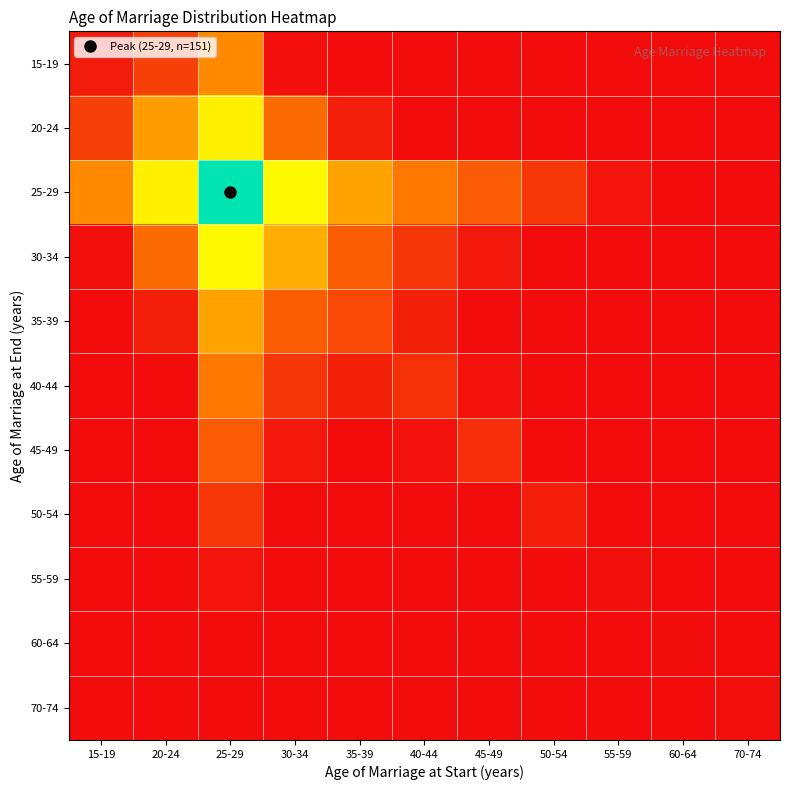

Reading left to right, what are all the values shown in this chart?

15-19: 15-19=0.0	20-24=0.1	25-29=0.4	30-34=0.0	35-39=0.0	40-44=0.0	45-49=0.0	50-54=0.0	55-59=0.0	60-64=0.0	70-74=0.0
20-24: 15-19=0.1	20-24=0.4	25-29=0.6	30-34=0.3	35-39=0.1	40-44=0.0	45-49=0.0	50-54=0.0	55-59=0.0	60-64=0.0	70-74=0.0
25-29: 15-19=0.4	20-24=0.6	25-29=1.0	30-34=0.6	35-39=0.4	40-44=0.3	45-49=0.2	50-54=0.1	55-59=0.0	60-64=0.0	70-74=0.0
30-34: 15-19=0.0	20-24=0.3	25-29=0.6	30-34=0.5	35-39=0.2	40-44=0.1	45-49=0.0	50-54=0.0	55-59=0.0	60-64=0.0	70-74=0.0
35-39: 15-19=0.0	20-24=0.1	25-29=0.4	30-34=0.2	35-39=0.2	40-44=0.1	45-49=0.0	50-54=0.0	55-59=0.0	60-64=0.0	70-74=0.0
40-44: 15-19=0.0	20-24=0.0	25-29=0.3	30-34=0.1	35-39=0.1	40-44=0.1	45-49=0.0	50-54=0.0	55-59=0.0	60-64=0.0	70-74=0.0
45-49: 15-19=0.0	20-24=0.0	25-29=0.2	30-34=0.0	35-39=0.0	40-44=0.0	45-49=0.1	50-54=0.0	55-59=0.0	60-64=0.0	70-74=0.0
50-54: 15-19=0.0	20-24=0.0	25-29=0.1	30-34=0.0	35-39=0.0	40-44=0.0	45-49=0.0	50-54=0.1	55-59=0.0	60-64=0.0	70-74=0.0
55-59: 15-19=0.0	20-24=0.0	25-29=0.0	30-34=0.0	35-39=0.0	40-44=0.0	45-49=0.0	50-54=0.0	55-59=0.0	60-64=0.0	70-74=0.0
60-64: 15-19=0.0	20-24=0.0	25-29=0.0	30-34=0.0	35-39=0.0	40-44=0.0	45-49=0.0	50-54=0.0	55-59=0.0	60-64=0.0	70-74=0.0
70-74: 15-19=0.0	20-24=0.0	25-29=0.0	30-34=0.0	35-39=0.0	40-44=0.0	45-49=0.0	50-54=0.0	55-59=0.0	60-64=0.0	70-74=0.0